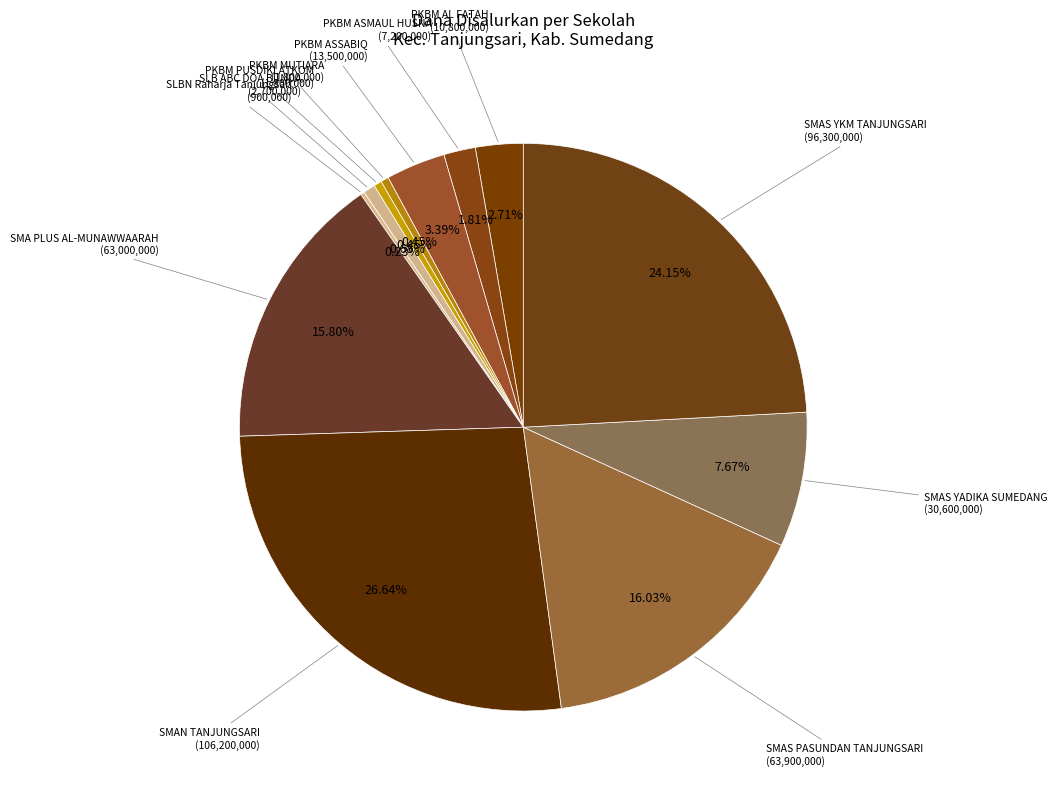

What is the largest slice in the pie chart?

SMAN TANJUNGSARI